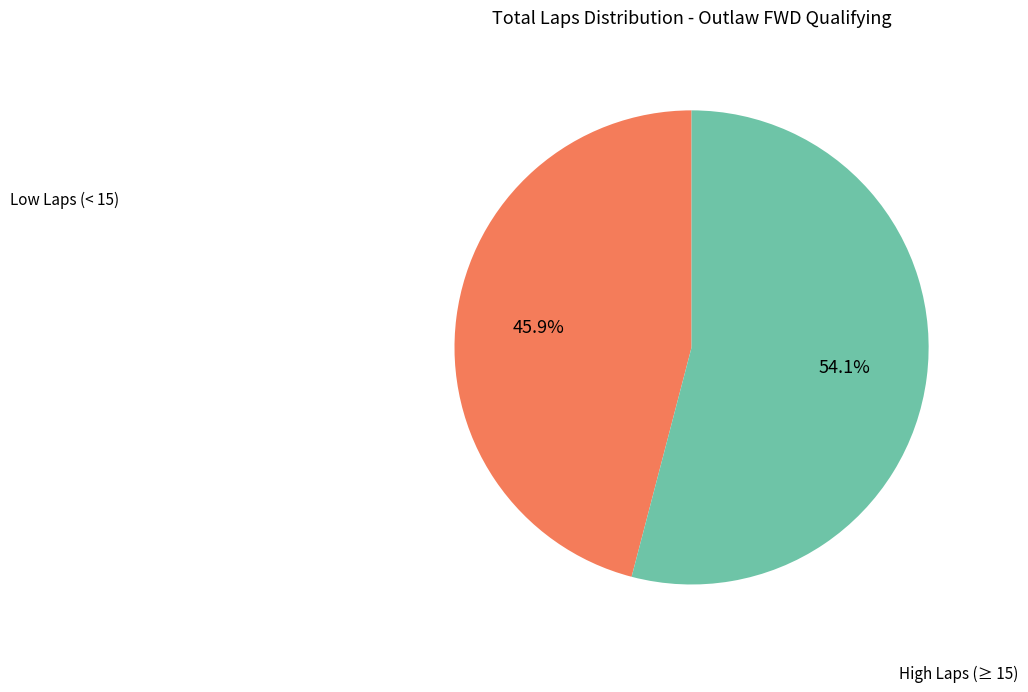

Is there any slice that represents more than half of the pie?

Yes